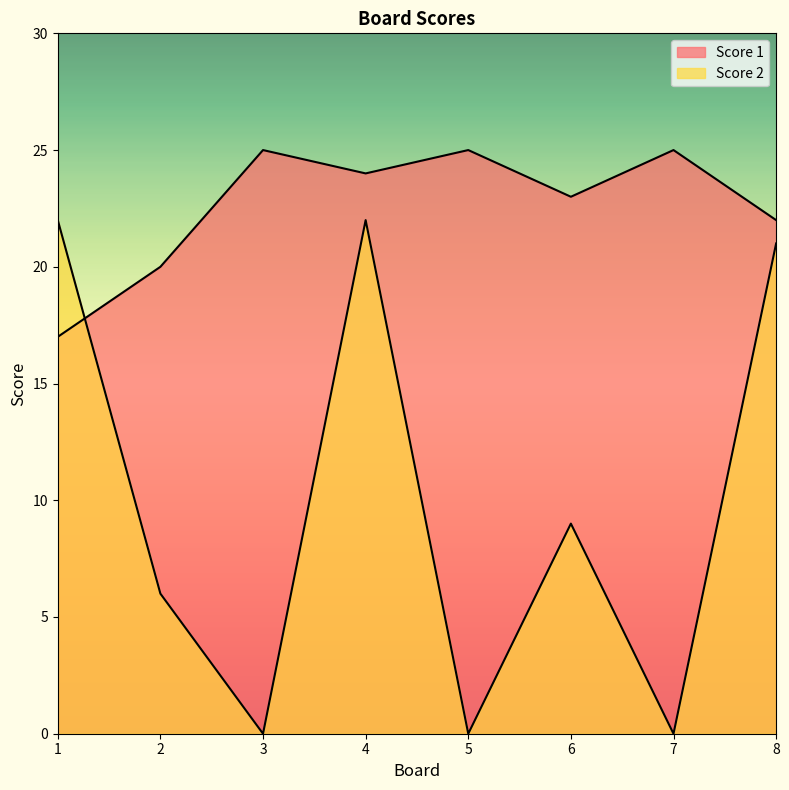

The Score 2 series shows 10 at 2. True or false?

False